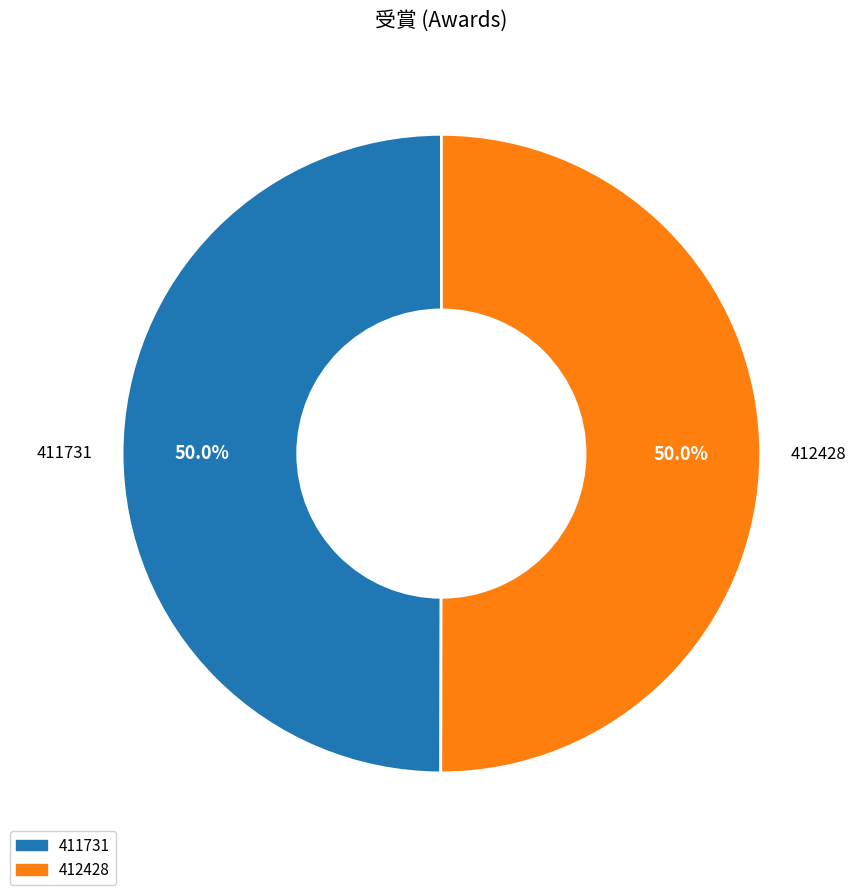

What percentage is NOT represented by 411731?

50.0%